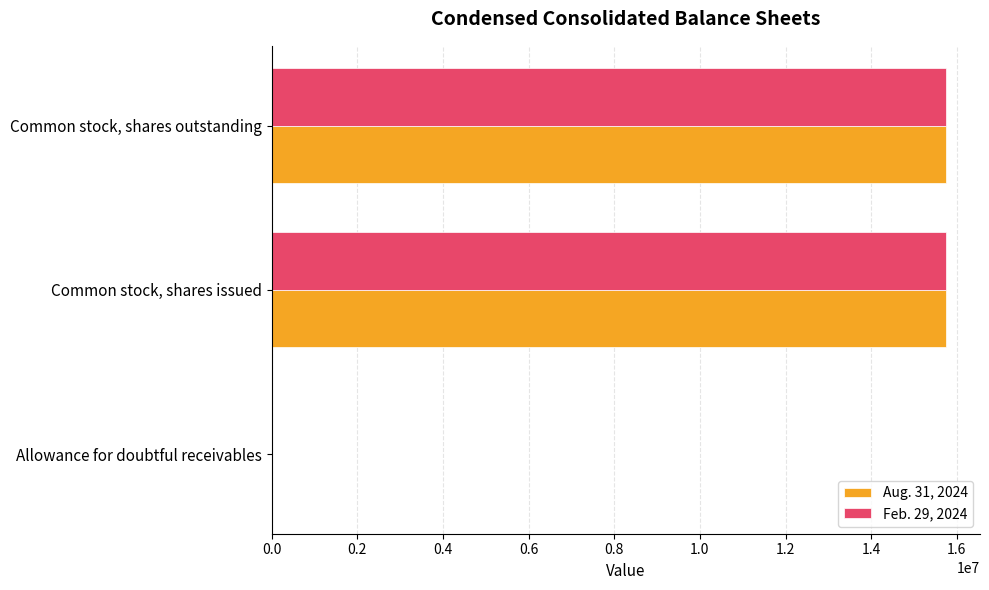

What is the maximum value shown in the chart?

15751153